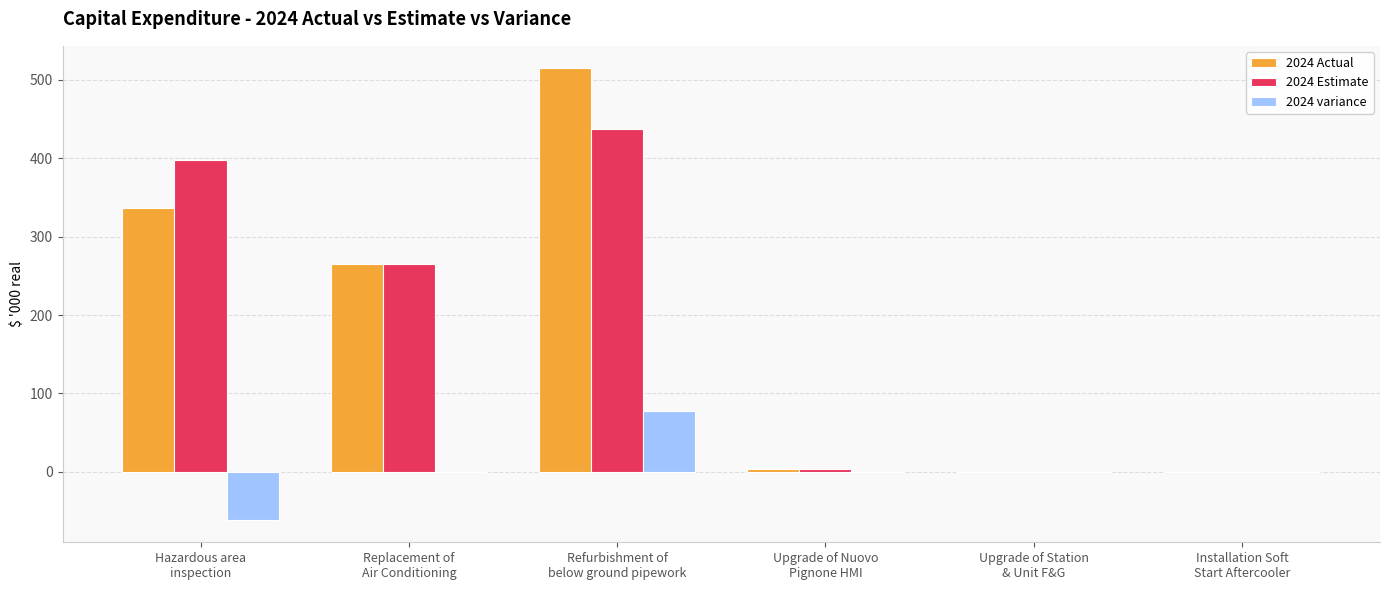

What is the sum of all 2024 variance values?

16.9